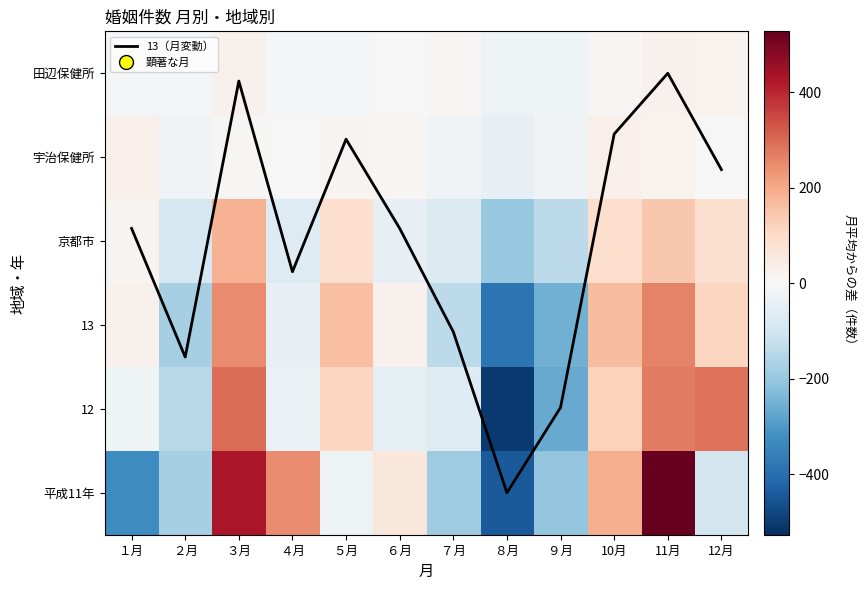

List the series in order of their peak value, lowest first.

13（月変動）, 田辺保健所, 宇治保健所, 京都市, 13, 12, 平成11年